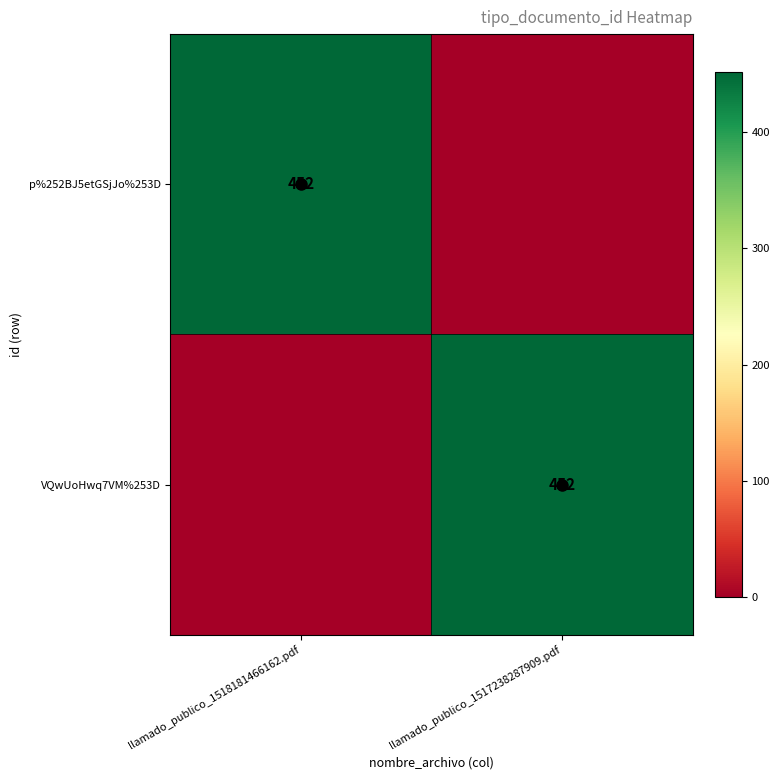

Which series changed the most between llamado_publico_1518181466162.pdf and llamado_publico_1517238287909.pdf?

p%252BJ5etGSjJo%253D